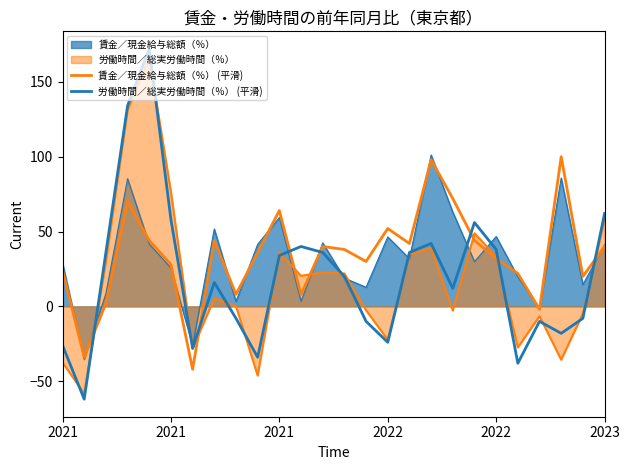

Is it true that 賃金／現金給与総額（％） (平滑) equals 100 at 18?

False